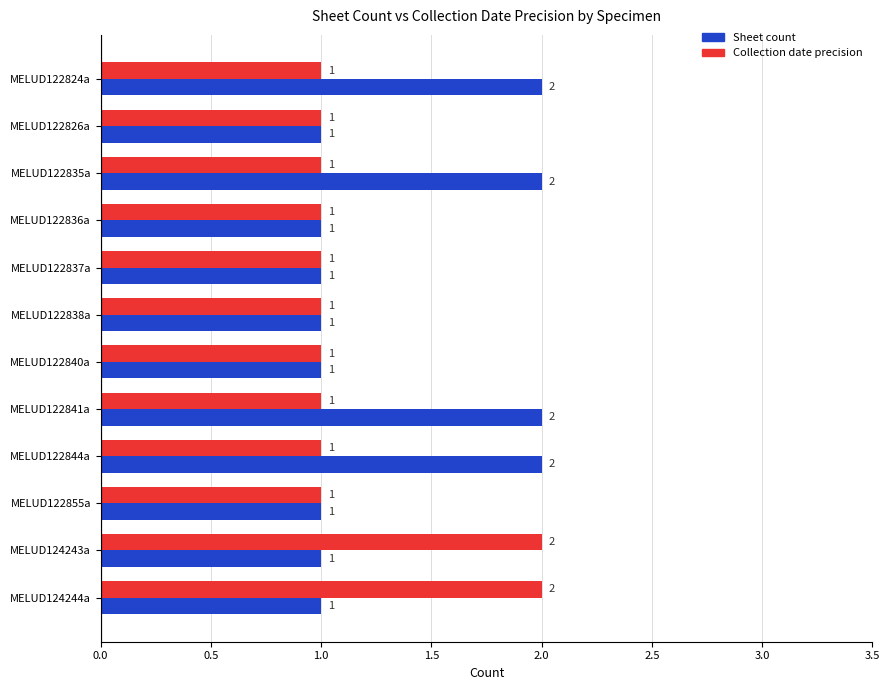

Count the number of categories in the chart.

12